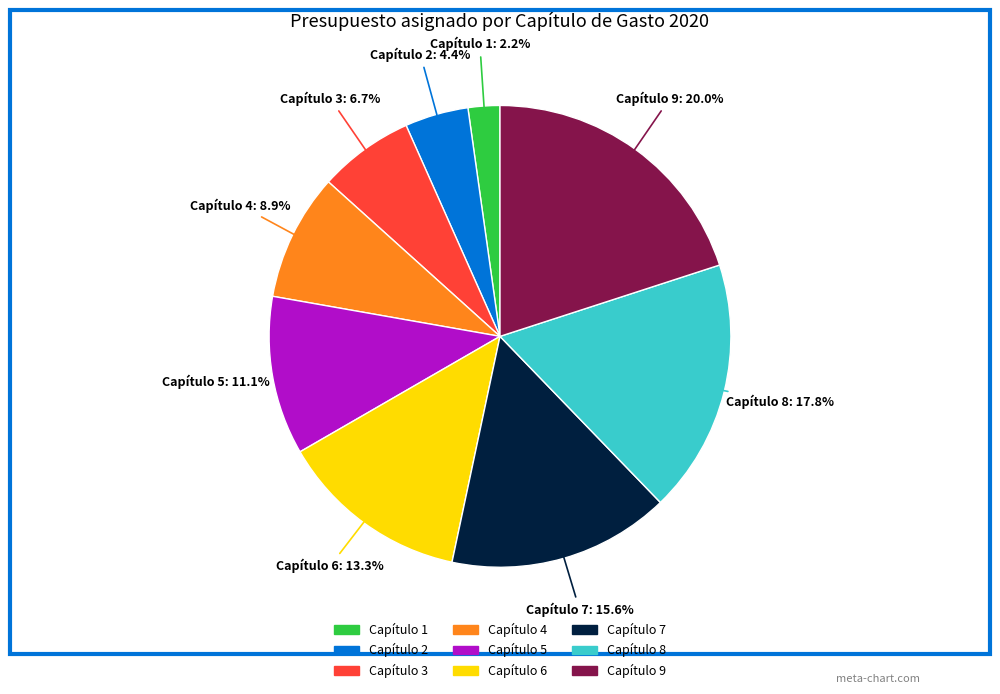

What is the smallest slice in the pie chart?

Capítulo 1